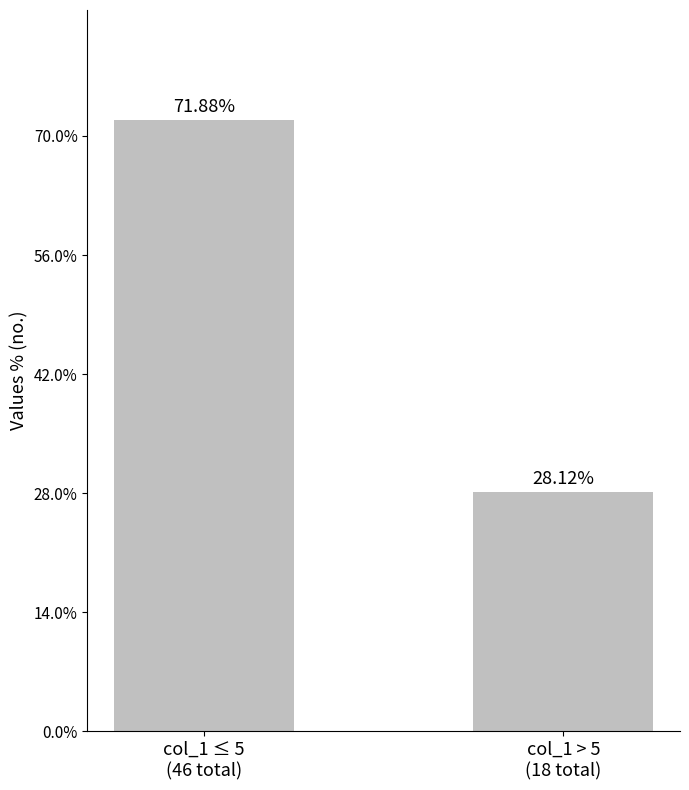

Reading left to right, what are all the values shown in this chart?

71.9	28.1